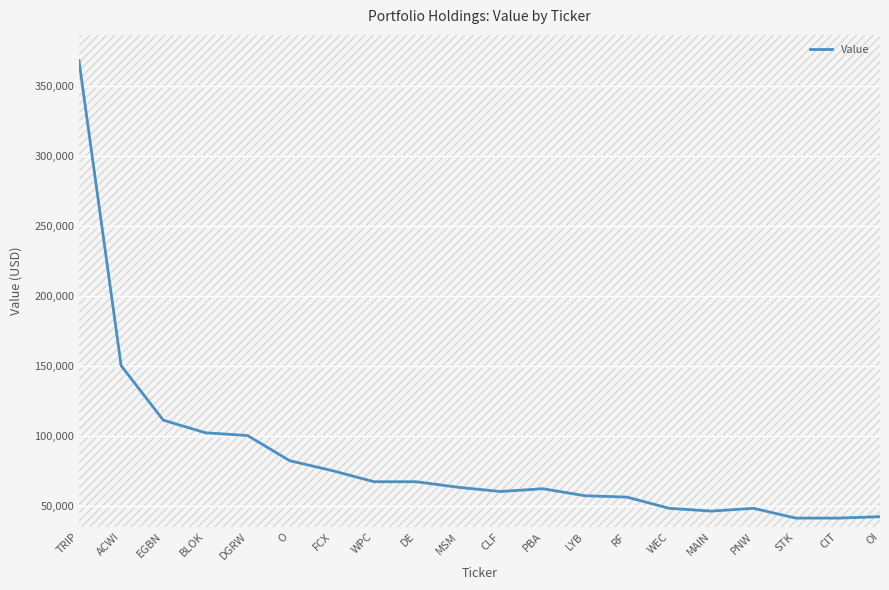

At which category does the chart reach its peak across all series?

TRIP